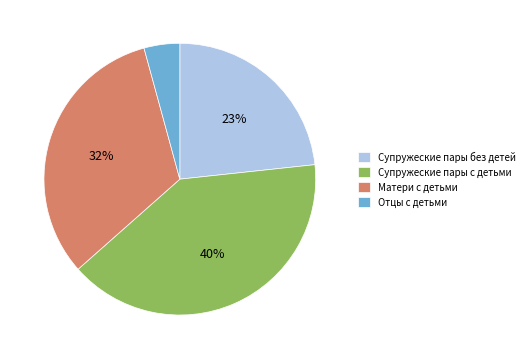

What is the smallest slice in the pie chart?

Отцы с детьми